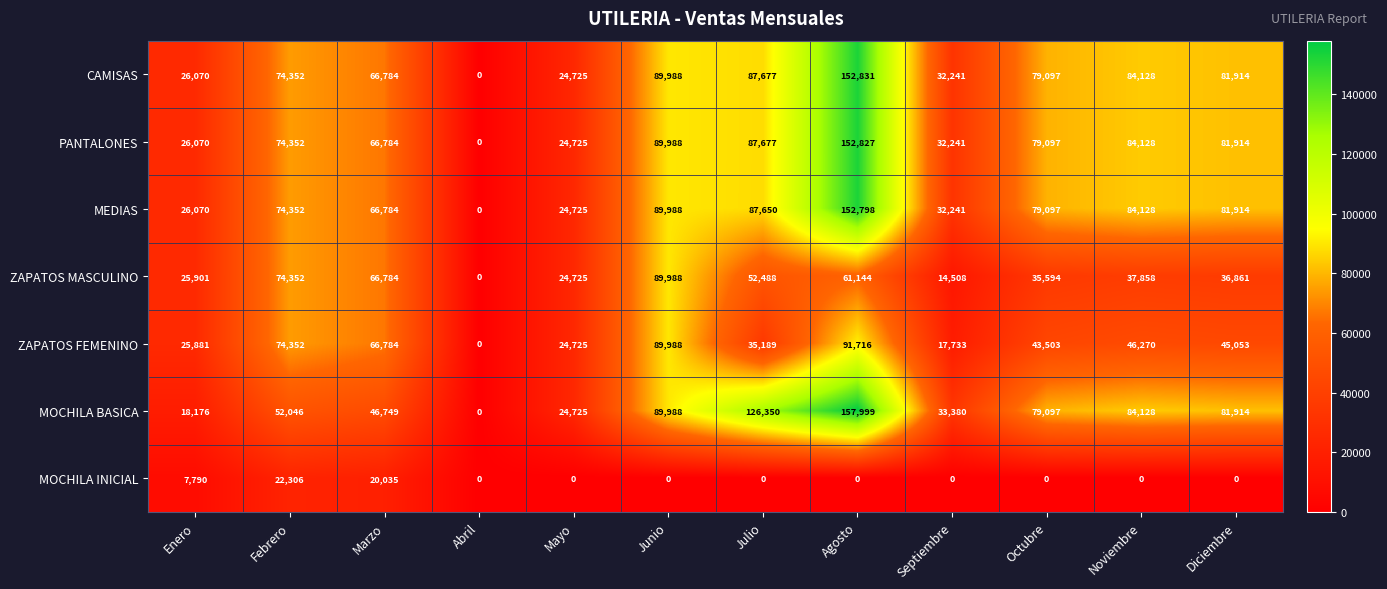

At how many categories does at least one series exceed 78505?

6